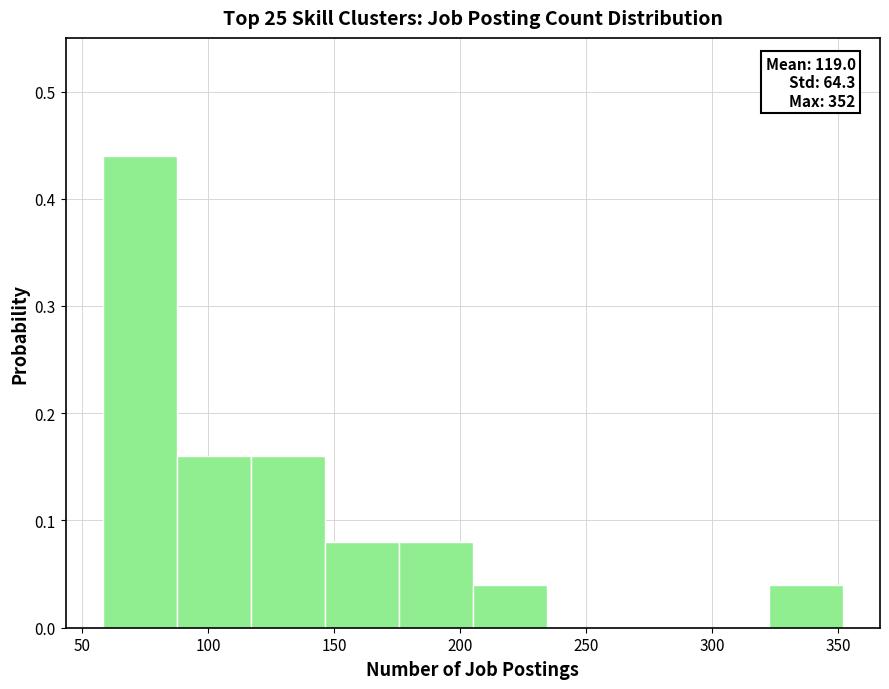

Over which range of the x-axis is the bar tallest?

60 to 85